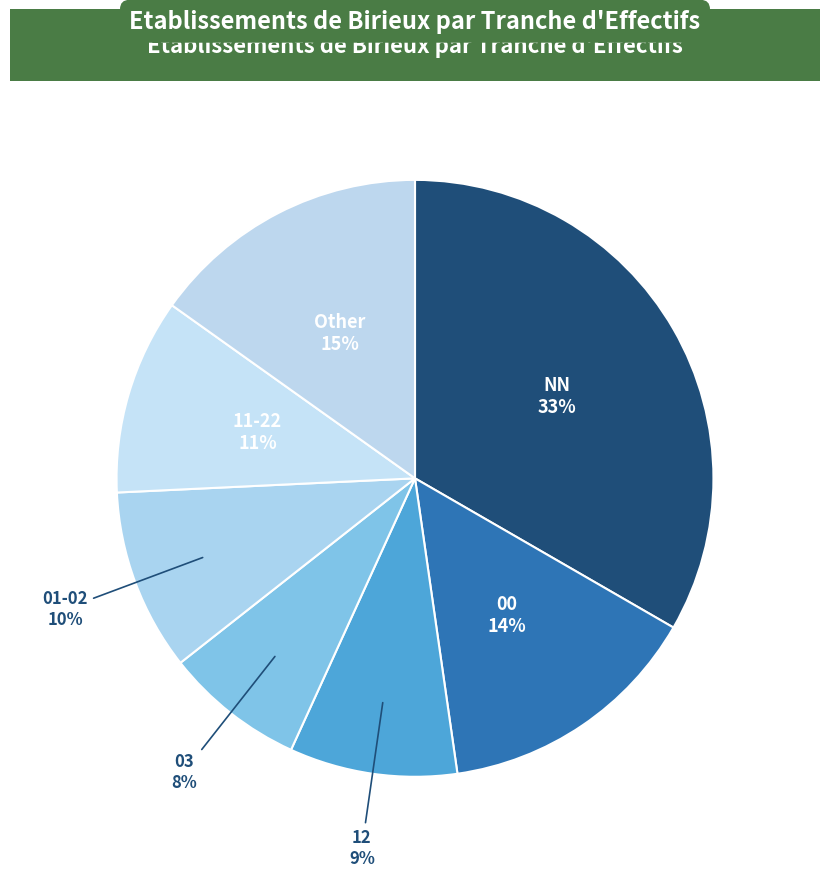

What percentage is the 03 slice, to the nearest percent?

8%